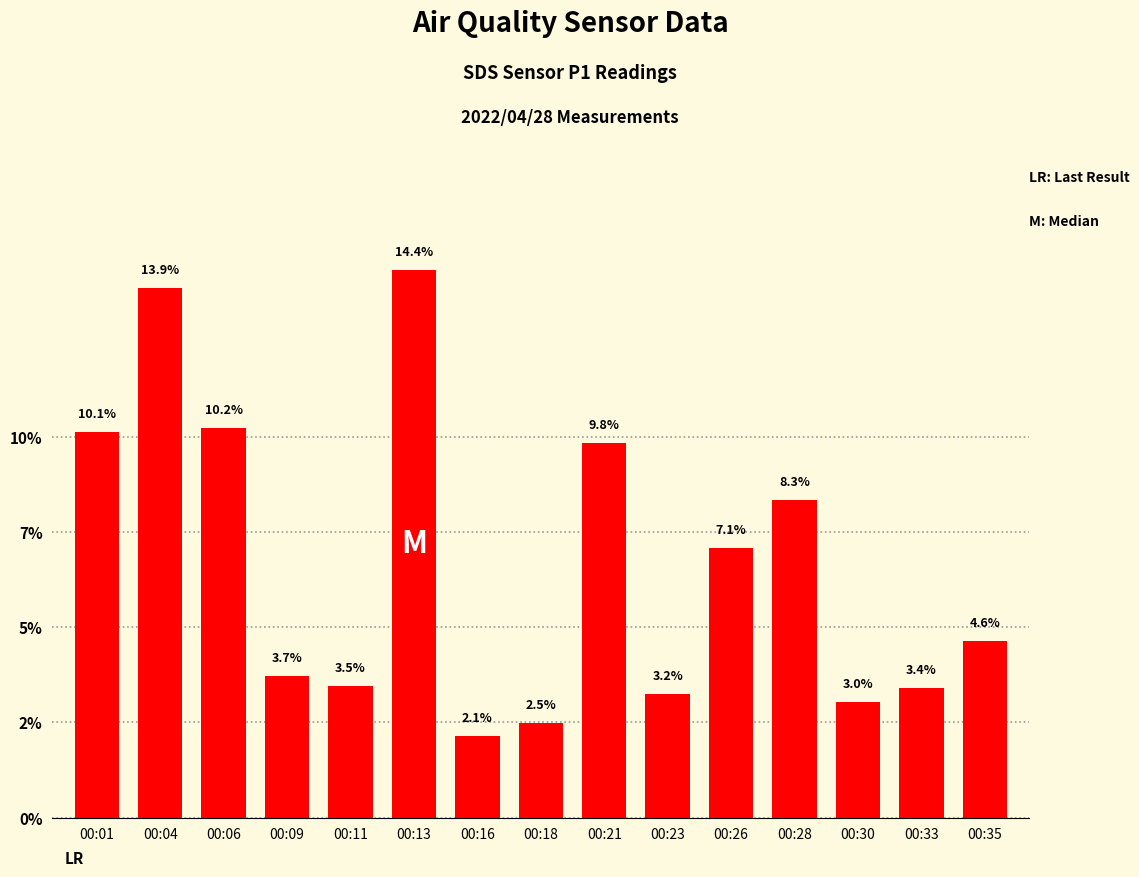

Rank the categories by value from lowest to highest.

00:16, 00:18, 00:30, 00:23, 00:33, 00:11, 00:09, 00:35, 00:26, 00:28, 00:21, 00:01, 00:06, 00:04, 00:13